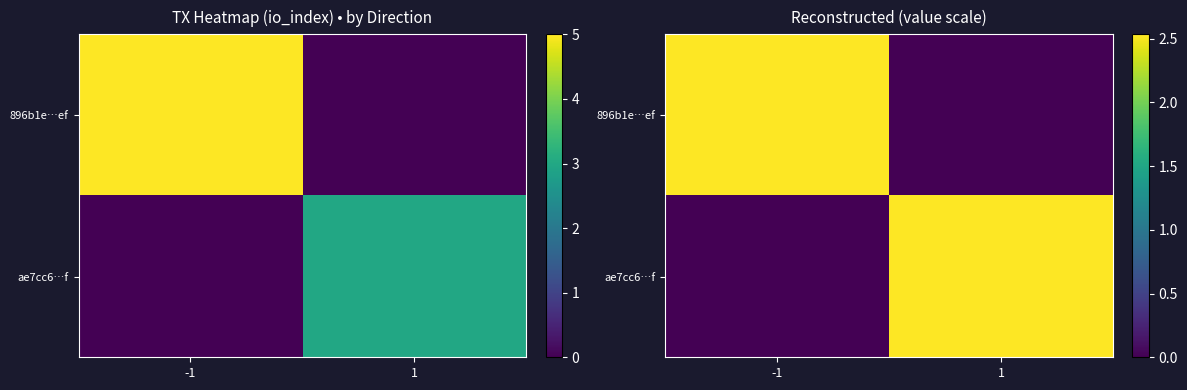

At which label does 896b1e…ef first exceed 2?

-1